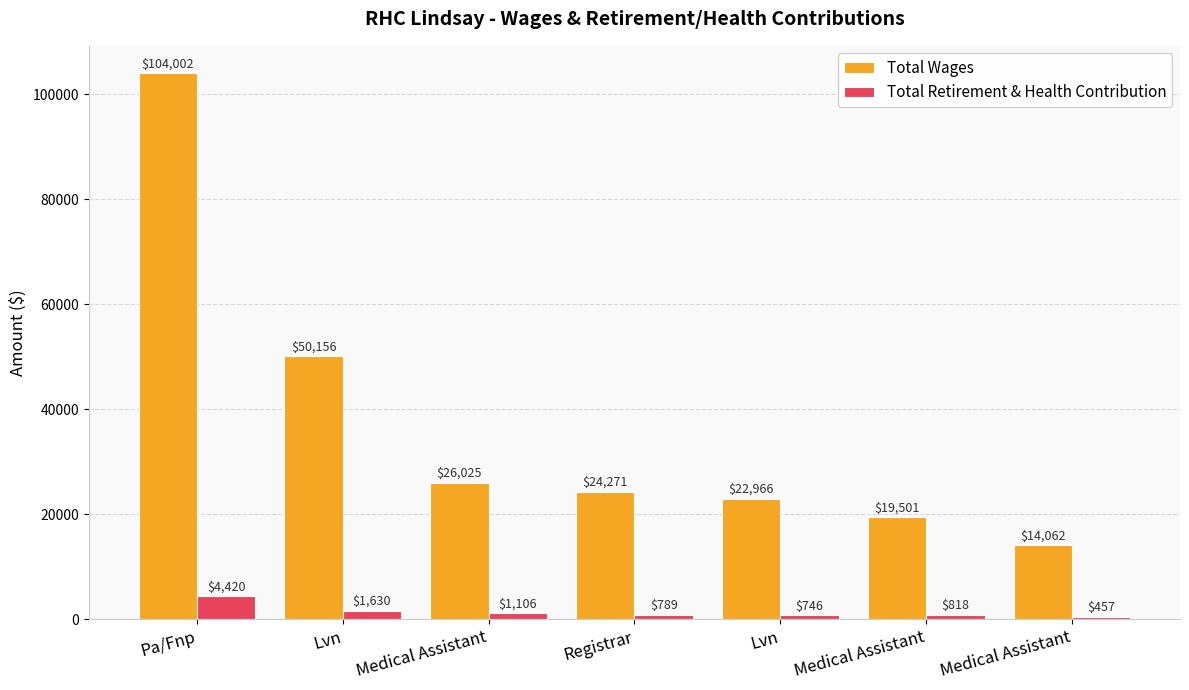

What are all the series names shown in the legend?

Total Wages, Total Retirement & Health Contribution